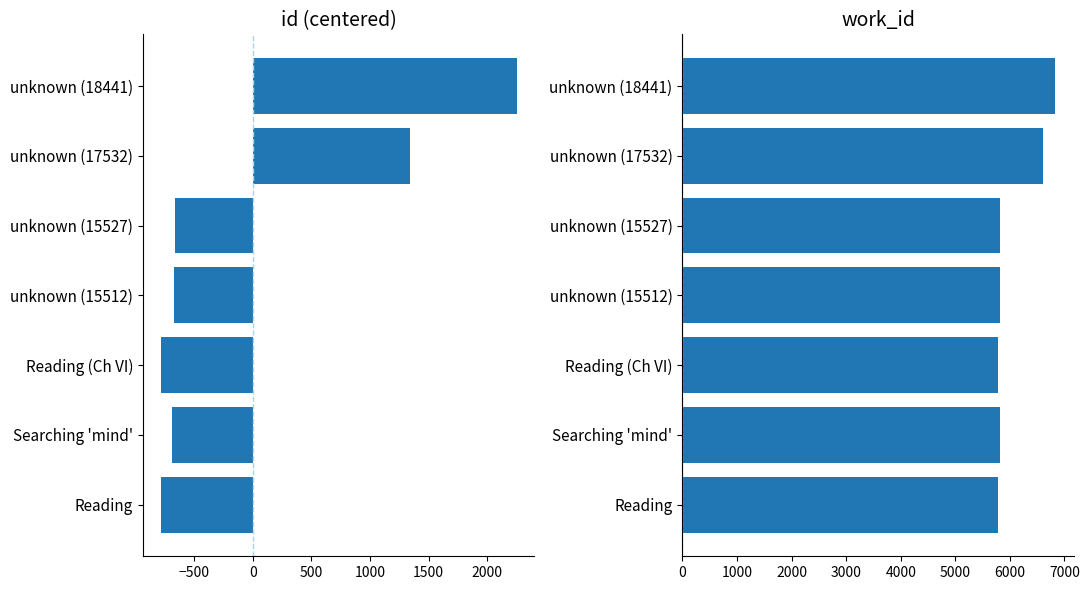

What are all the series names shown in the legend?

id, work_id